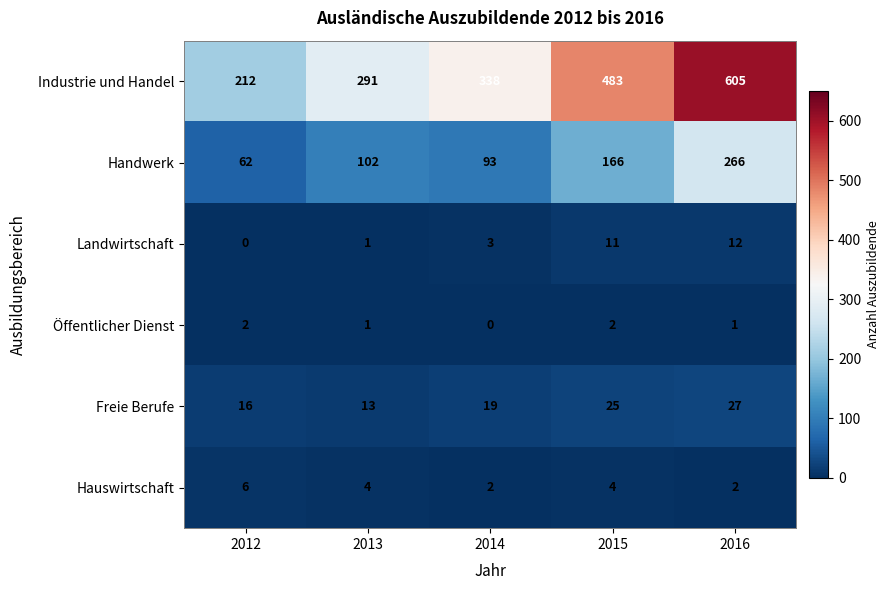

At how many categories does at least one series exceed 470?

2